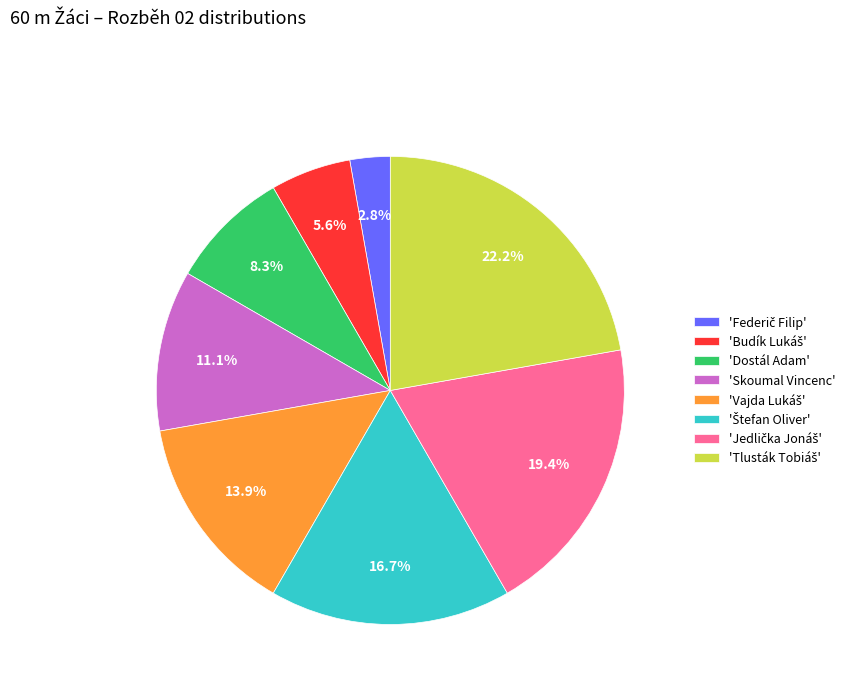

Is there a majority slice in this chart?

No